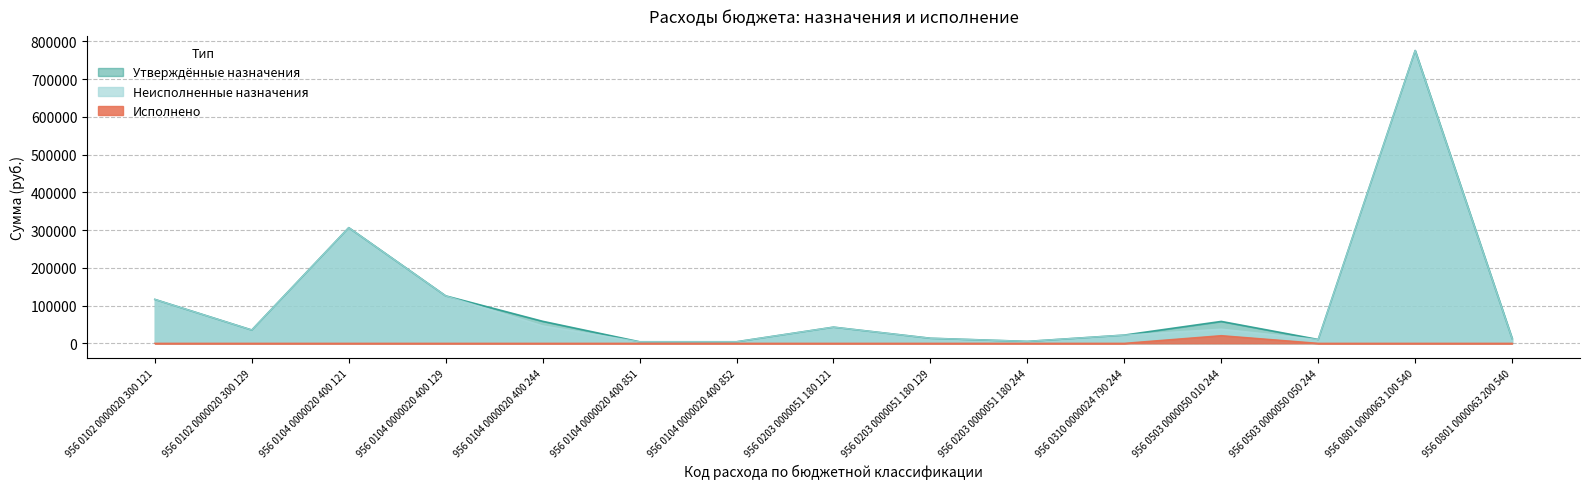

Which category has the lowest value in the Неисполненные назначения series?

956 0104 0000020 400 851